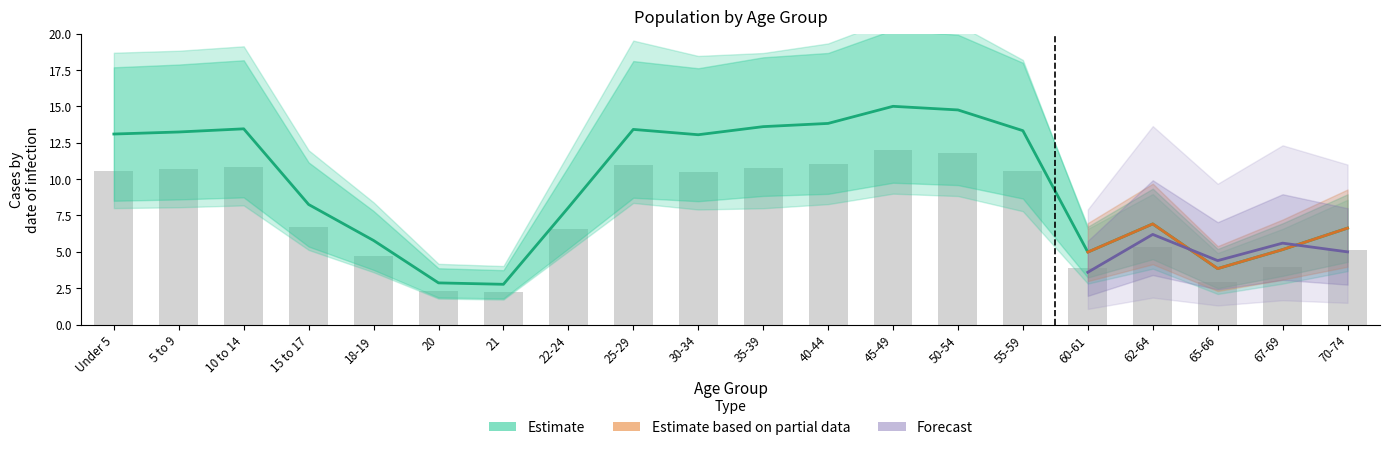

What is the total value across all series at 35-39?

24.4